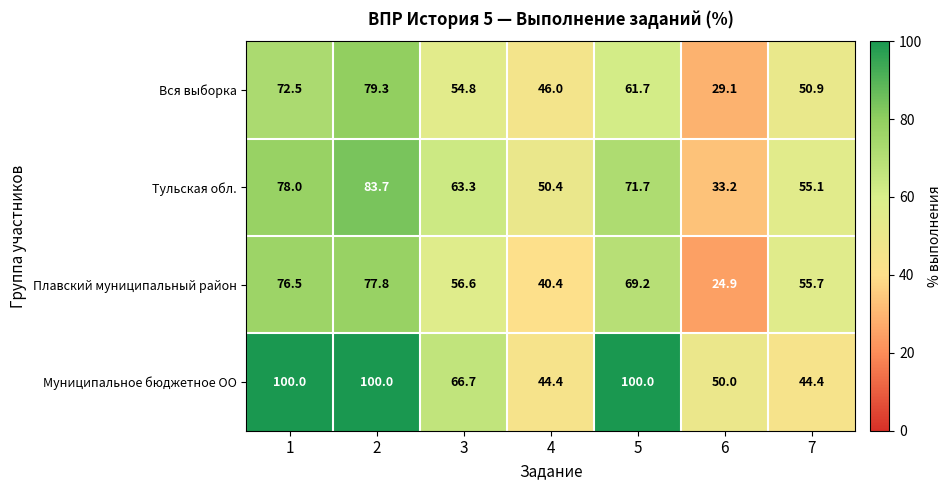

Is it true that Плавский муниципальный район equals 76.5 at 1?

True